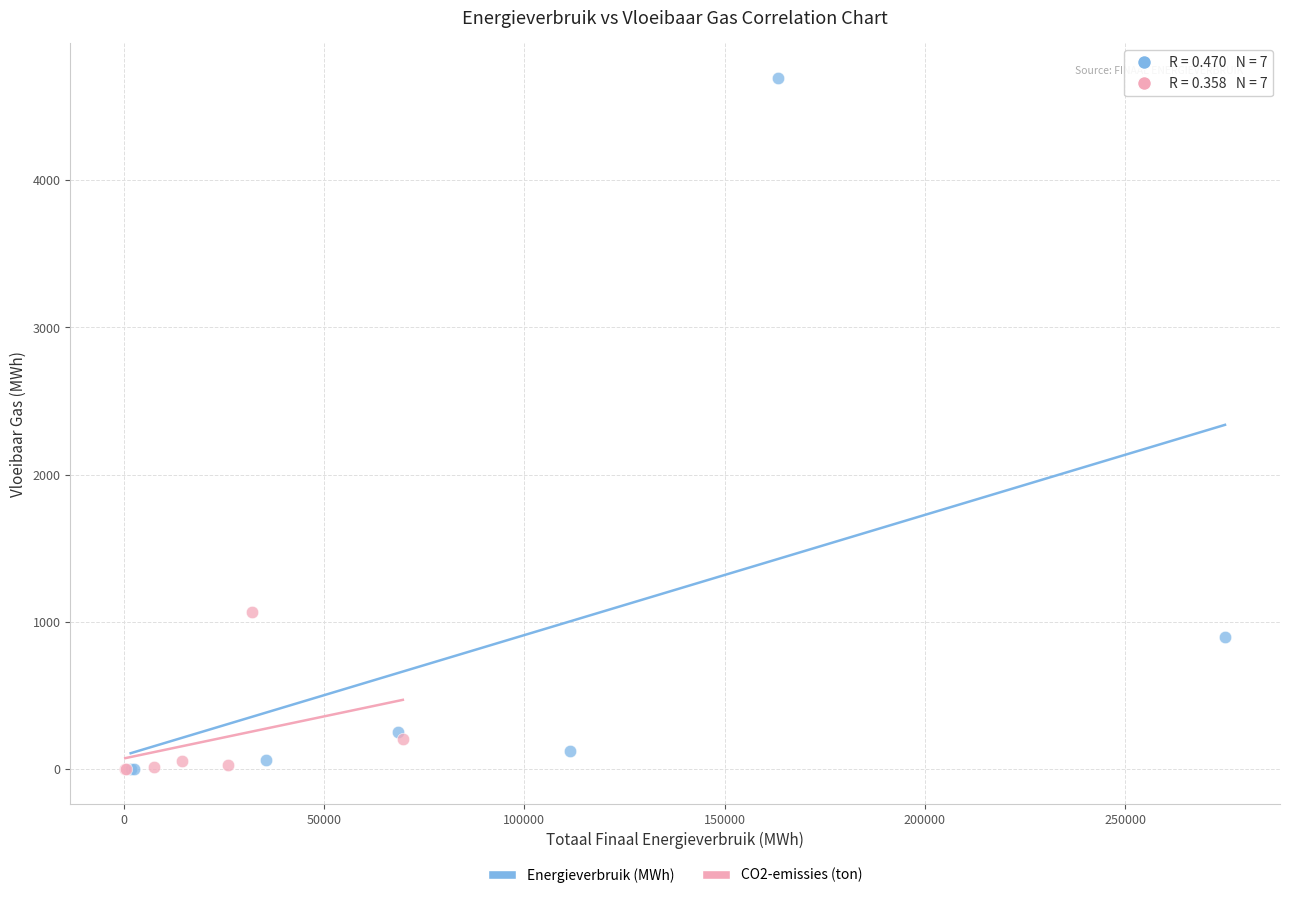

What are all the series names shown in the legend?

Energieverbruik (MWh), CO2-emissies (ton)